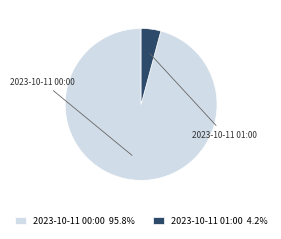

What is the smallest slice in the pie chart?

2023-10-11 01:00